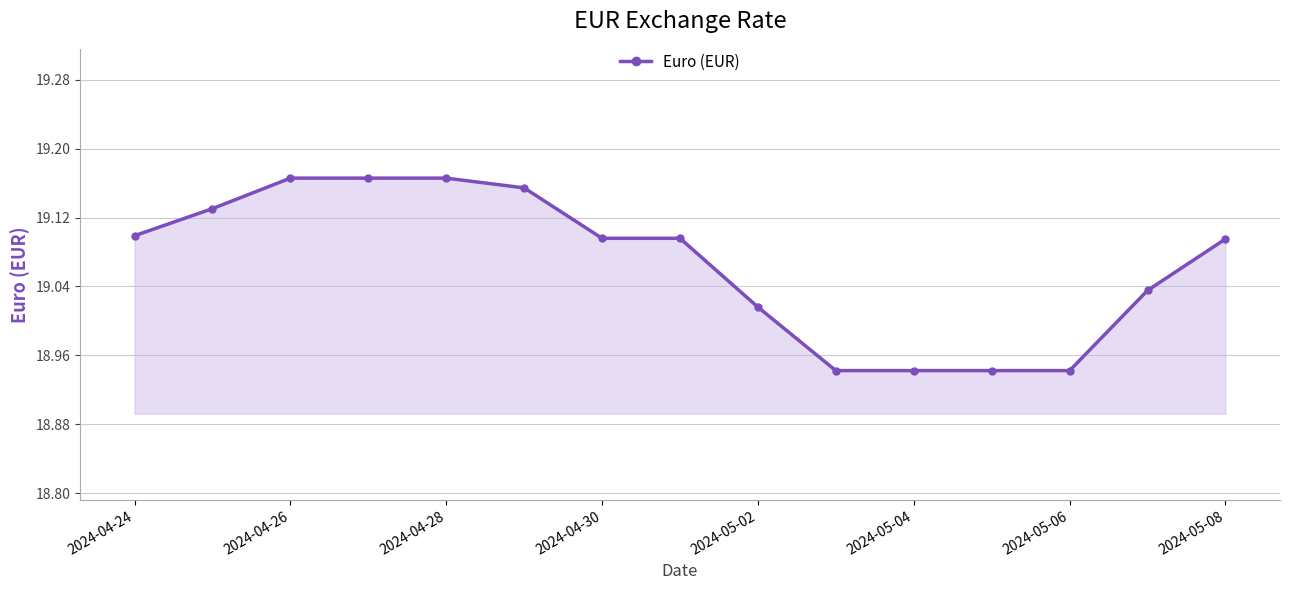

What is the sum of all values?

286.0